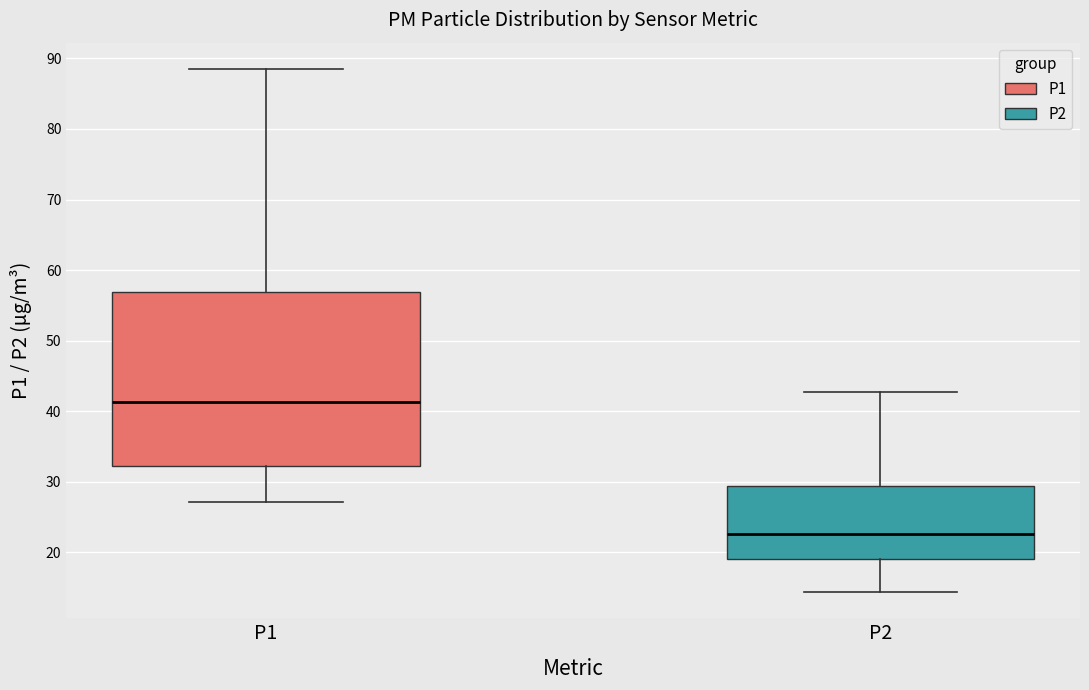

Which box has the lowest median line?

P2